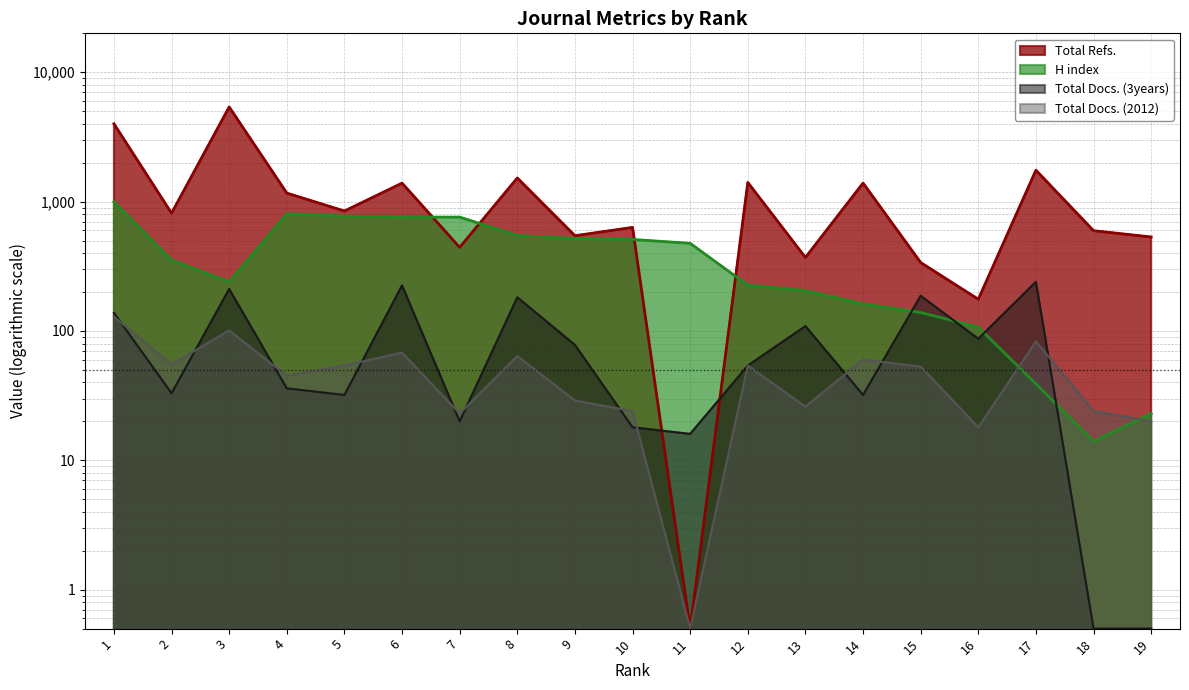

What is the total value across all series at 1?

5260.0